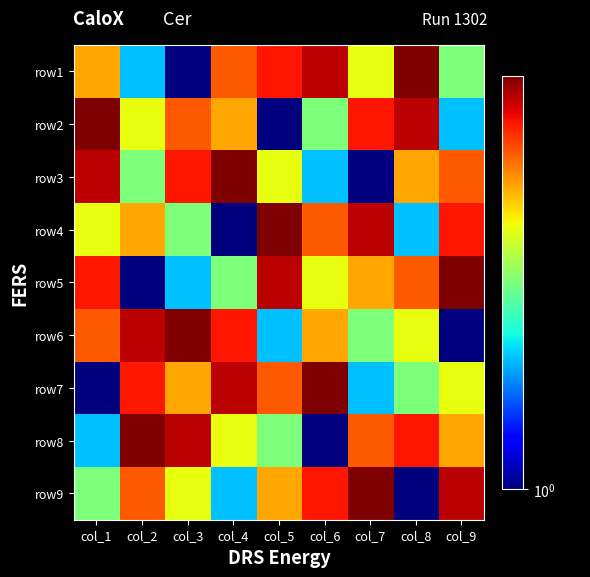

What is the smallest value displayed?

1